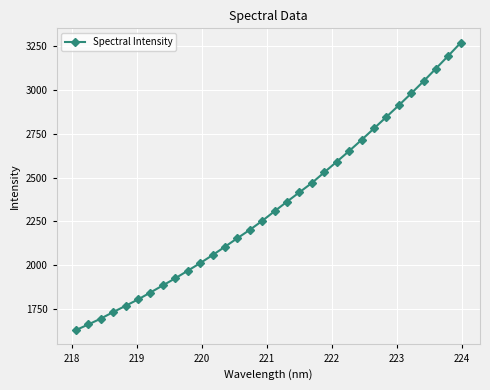

What is the value of the 31st point from the left?

3195.6